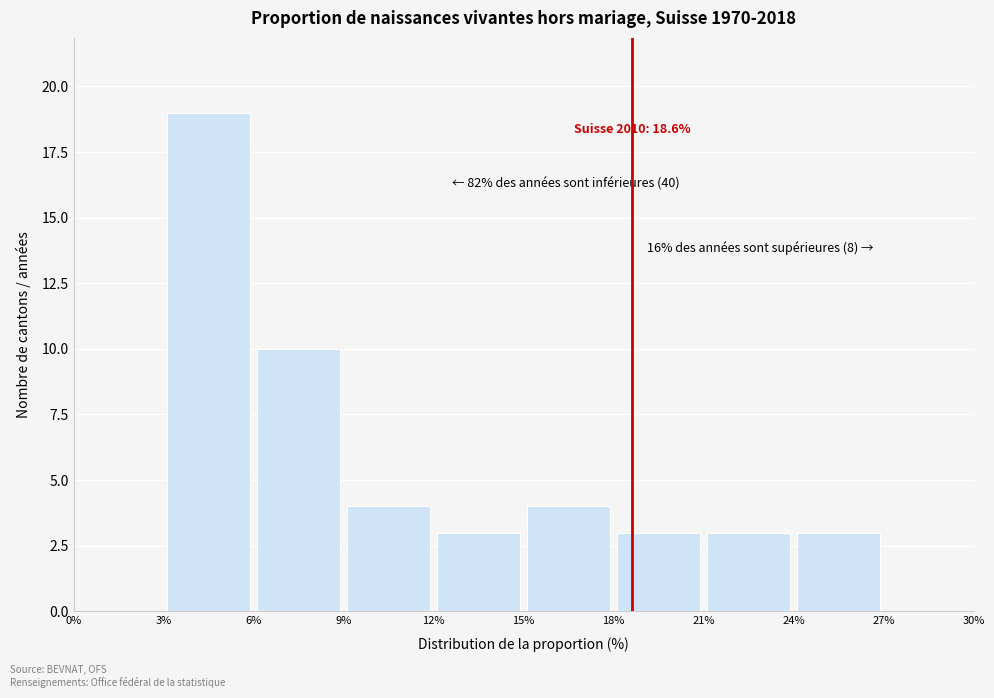

Over which range of the x-axis is the bar tallest?

3% to 6%